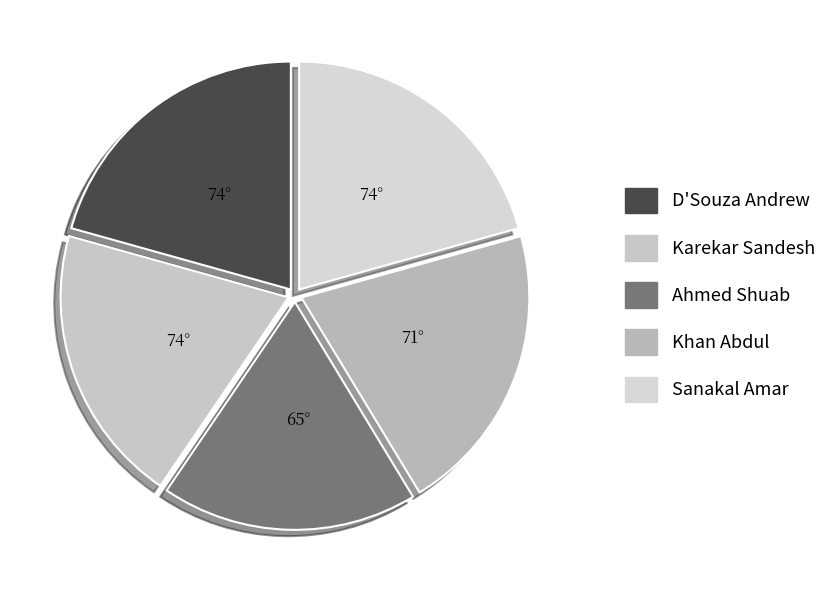

Does any single category account for the majority?

No